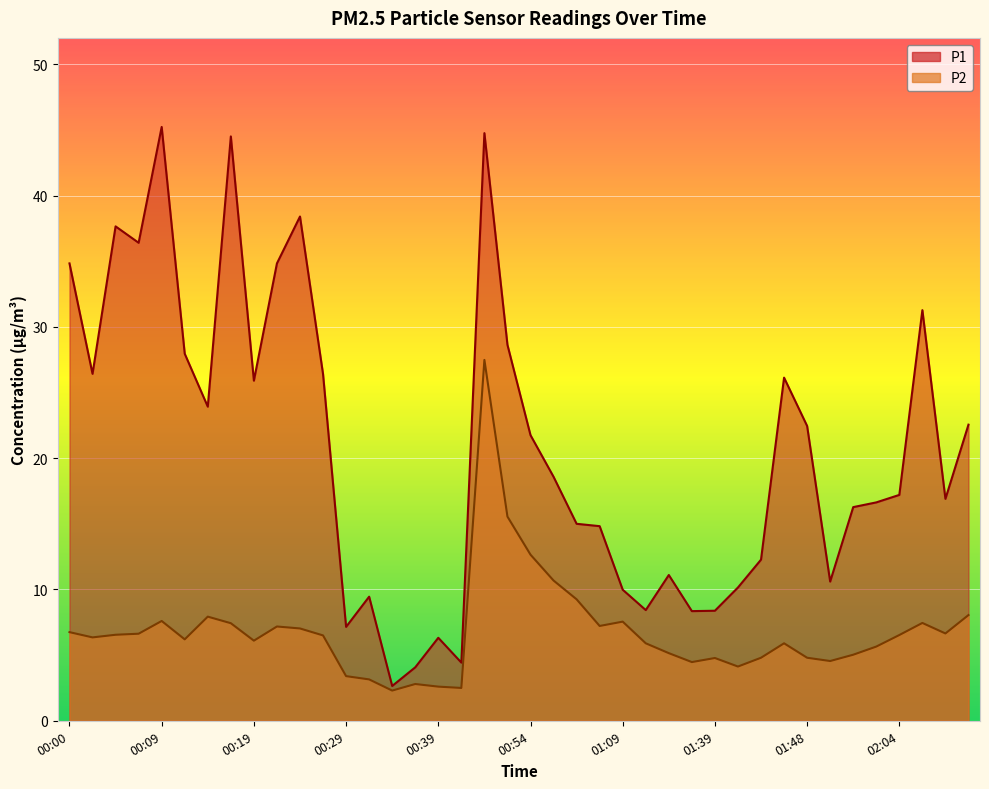

Rank the series at 00:39 from lowest to highest value.

P2, P1